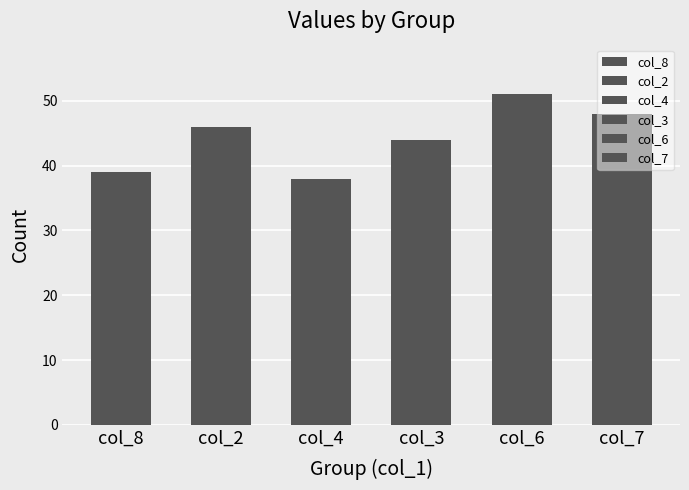

Where does the col_2 series first go above 5?

1